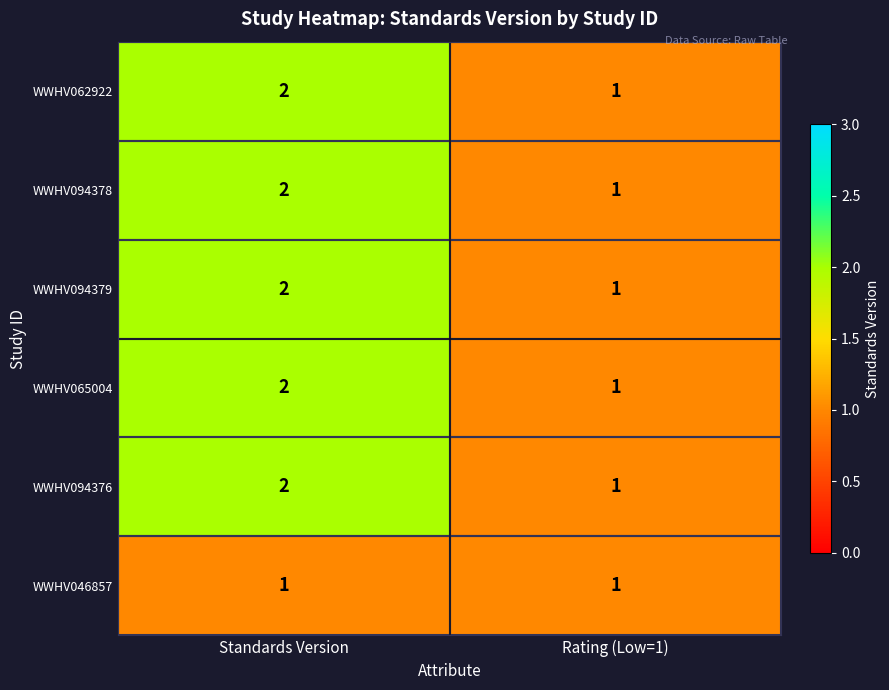

True or false: WWHV094378 has a value of 2 at Standards Version.

True